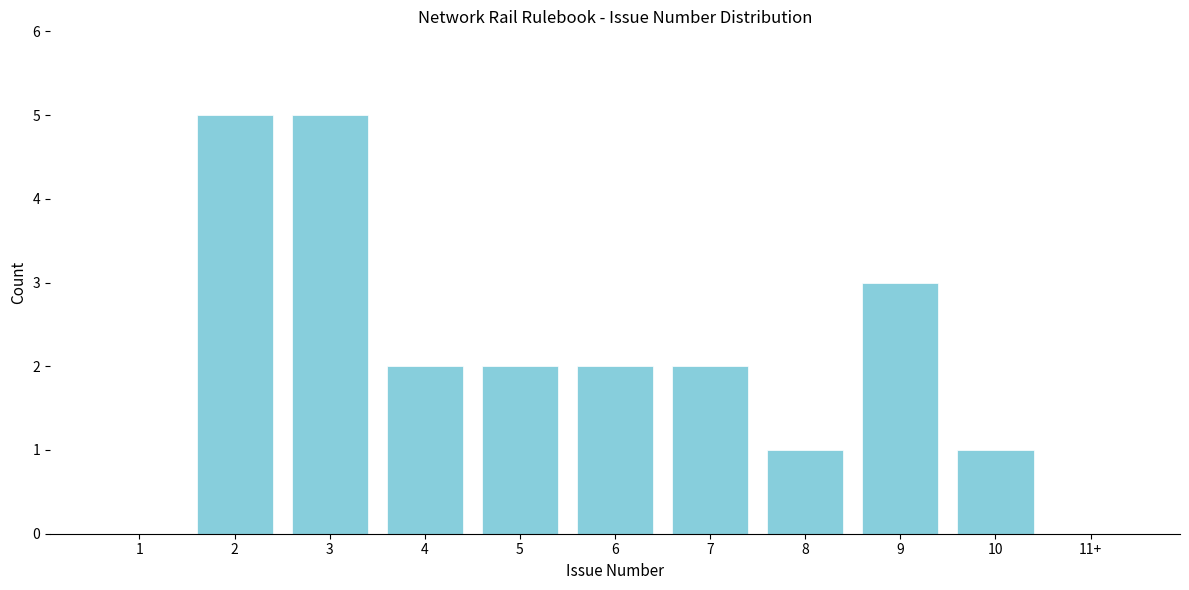

Reading left to right, list all the values displayed in this chart.

1=0	2=5	3=5	4=2	5=2	6=2	7=2	8=1	9=3	10=1	11+=0